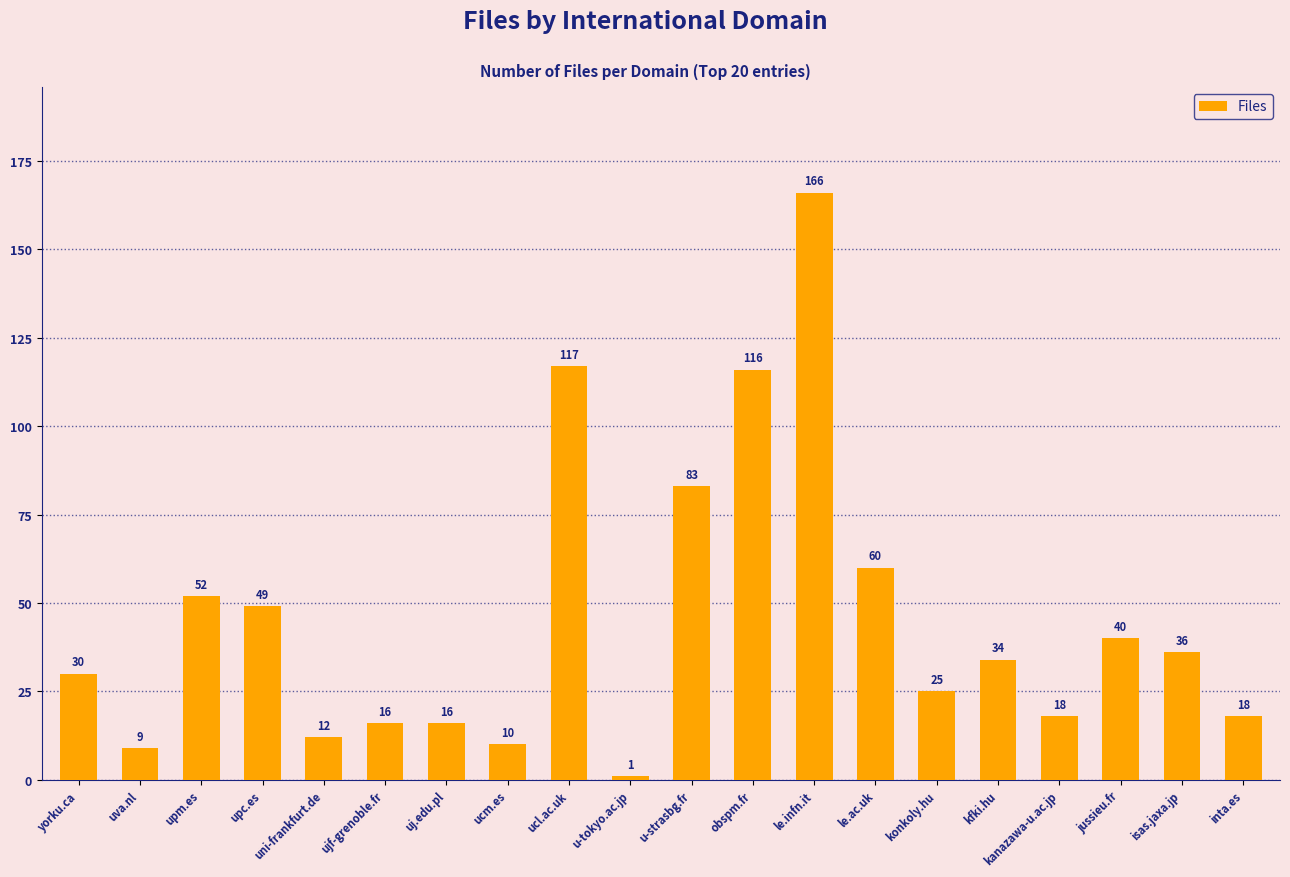

Does the chart contain stacked bars?

No